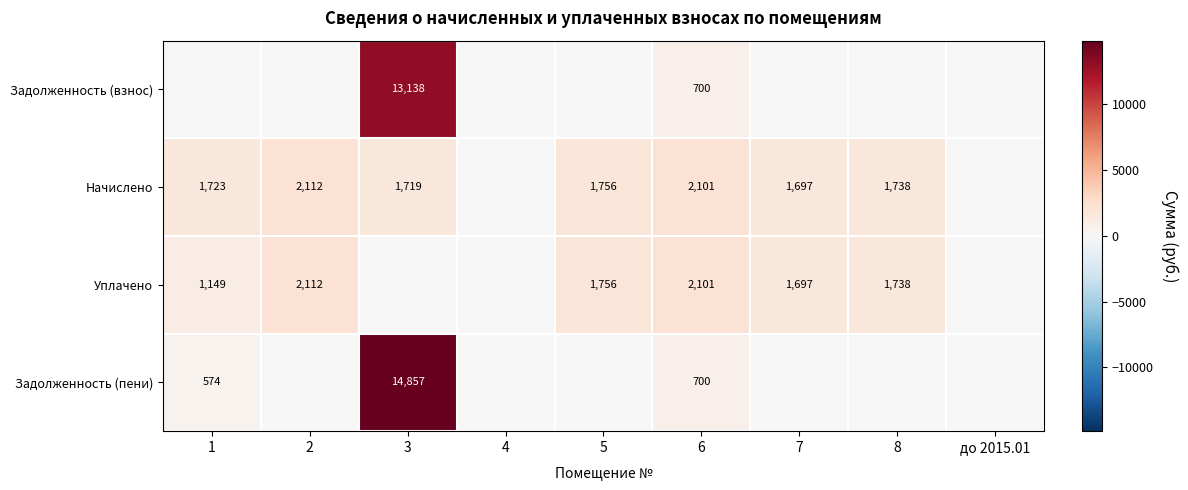

The Задолженность (взнос) series shows 1220 at 6. True or false?

False